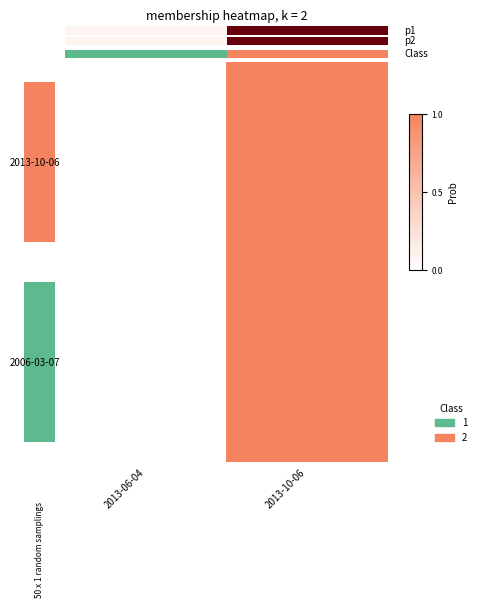

List the series in order of their peak value, highest first.

2006-03-07, 2013-10-06